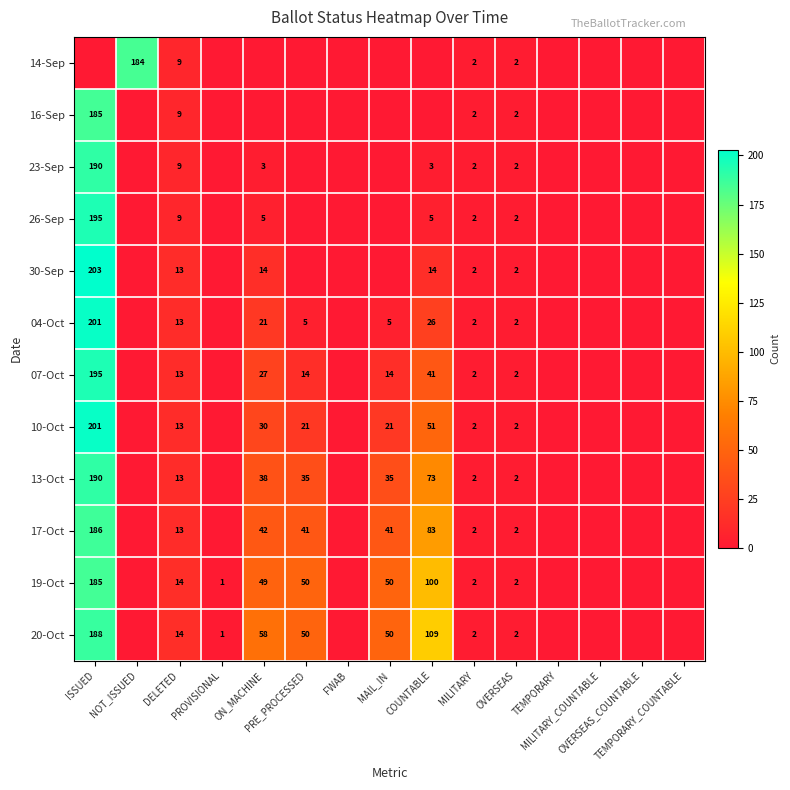

Is it true that 10-Oct equals 21 at PRE_PROCESSED?

True